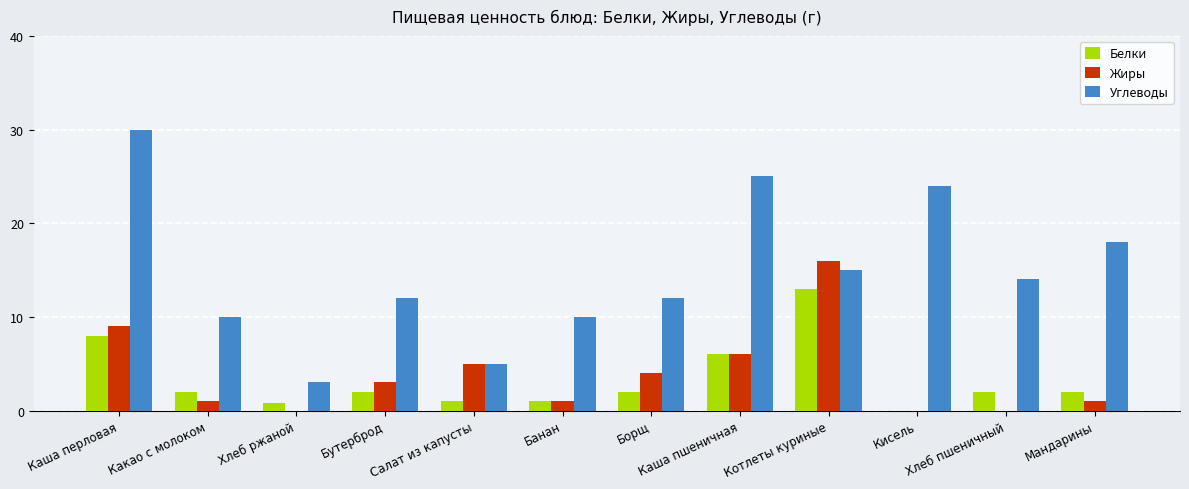

Is the value of Углеводы at Хлеб ржаной greater than the value of Белки at Бутерброд?

Yes